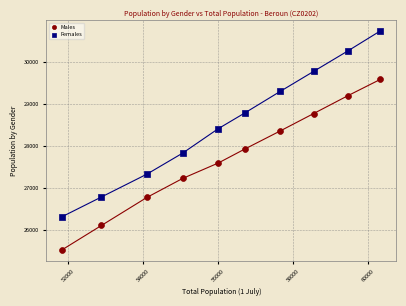

Across all data points, what is the range of X values (max minus min)?

8466